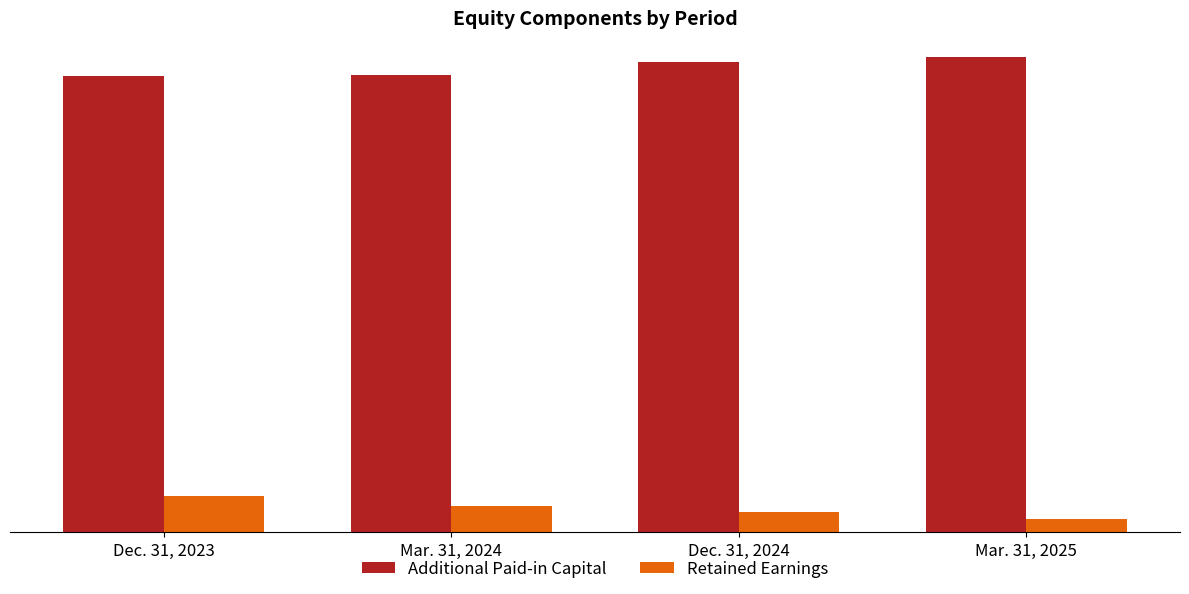

Does the chart contain stacked bars?

No